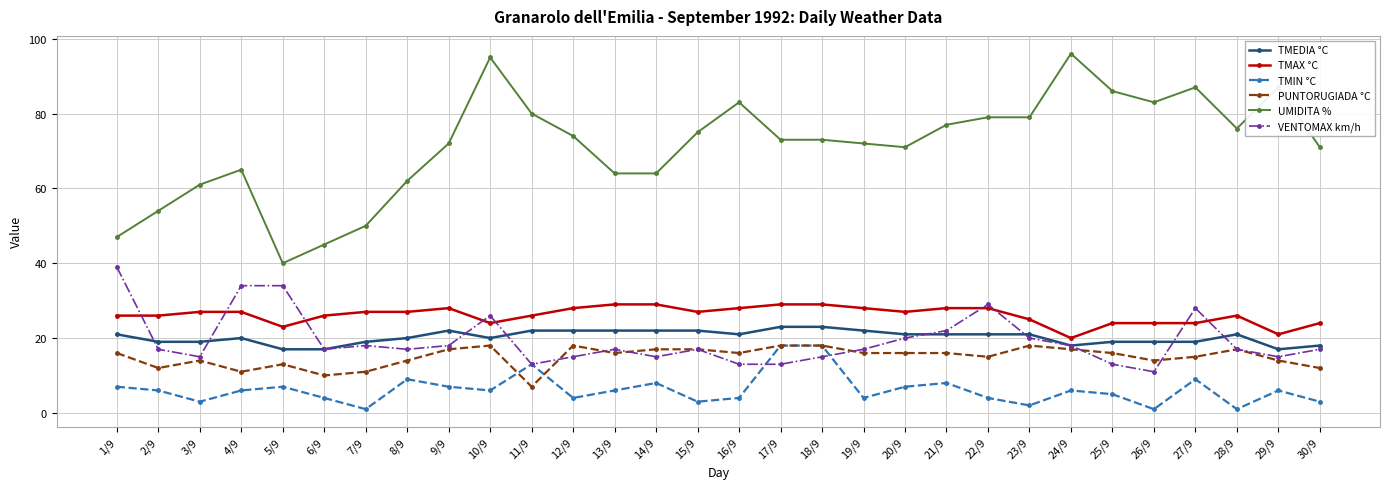

What is the difference between the UMIDITA % values at 5/9 and 23/9?

39